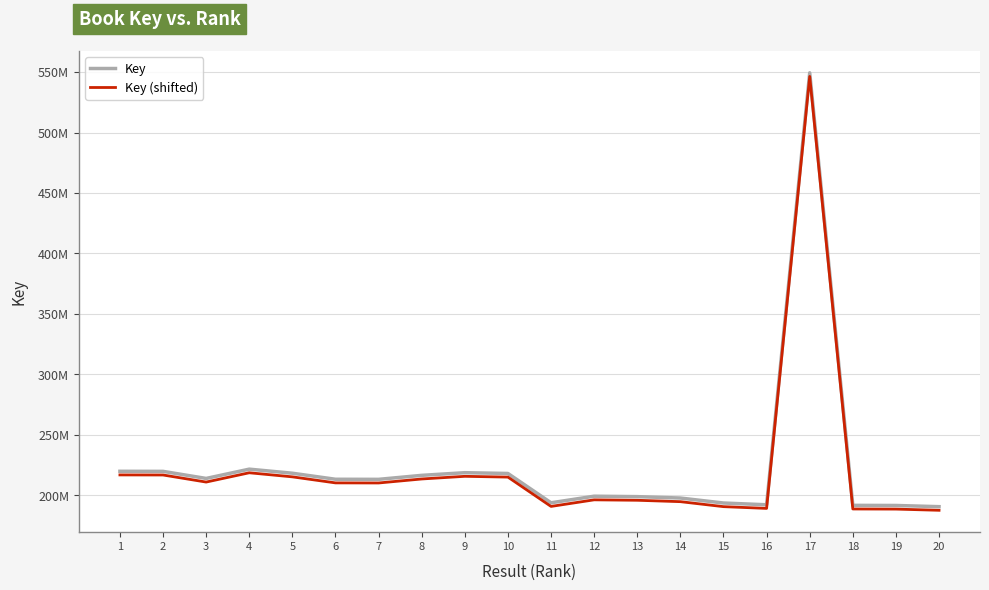

What are all the series names shown in the legend?

Key, Key (shifted)